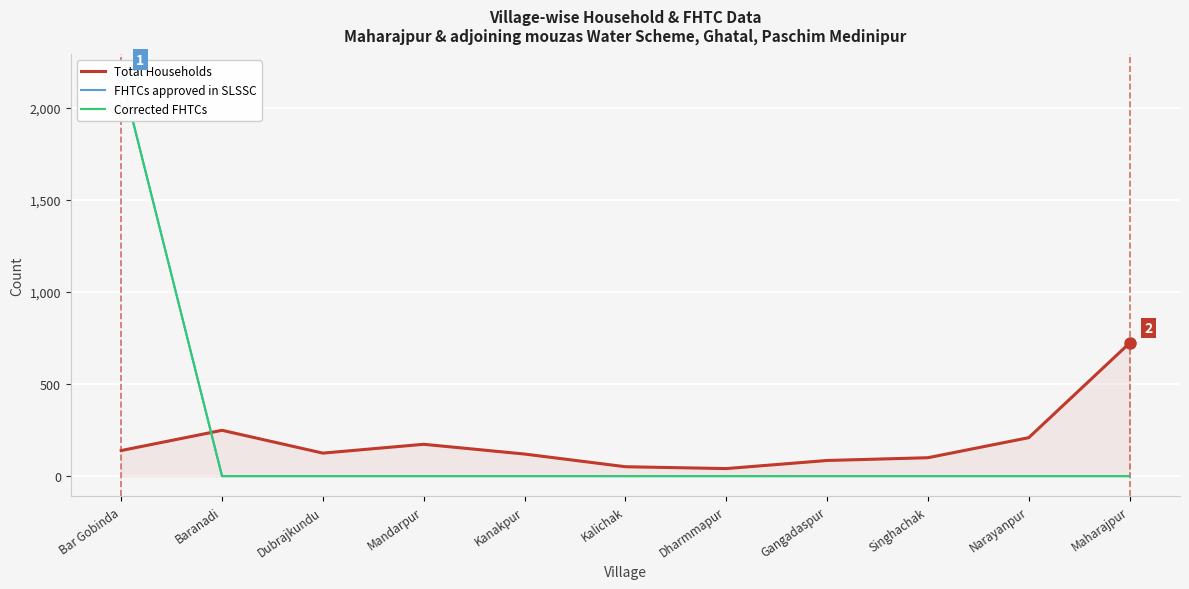

The Corrected FHTCs series shows 0 at Dubrajkundu. True or false?

True